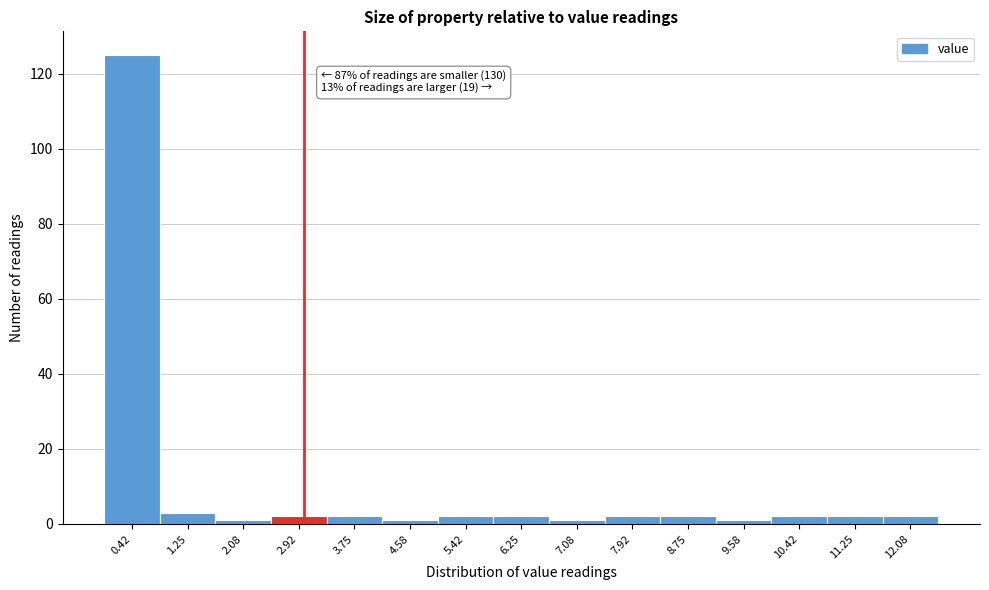

Over which range of the x-axis is the bar tallest?

0.0 to 0.8